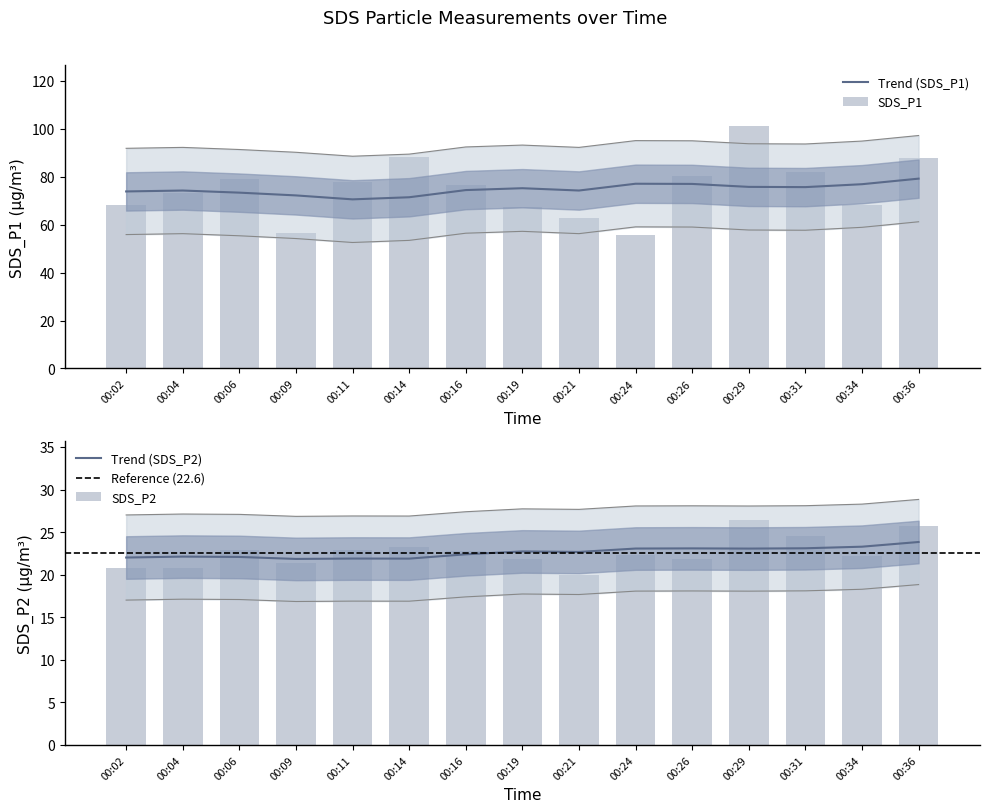

Reading left to right, extract all data points from this chart.

SDS_P1: 68.4	73.3	79.0	56.6	77.8	88.1	76.6	67.2	63.0	55.8	80.2	101.3	81.9	68.3	87.8
SDS_P2: 20.8	20.8	22.9	21.3	22.9	23.3	22.8	21.8	20.0	22.3	21.8	26.4	24.6	22.2	25.7